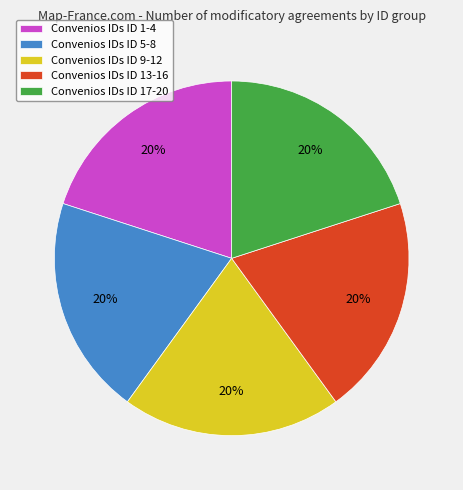

Count the number of slices in the pie.

5